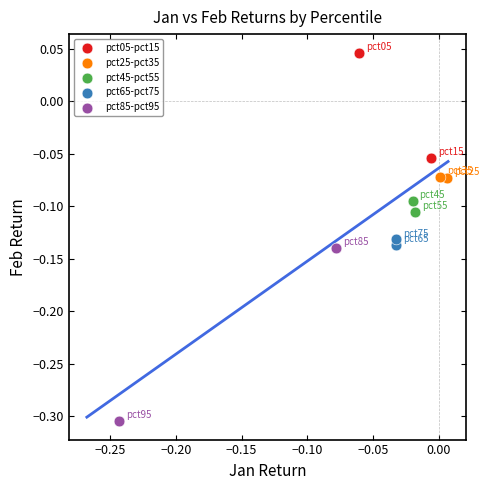

What are all the series names shown in the legend?

pct05-pct15, pct25-pct35, pct45-pct55, pct65-pct75, pct85-pct95